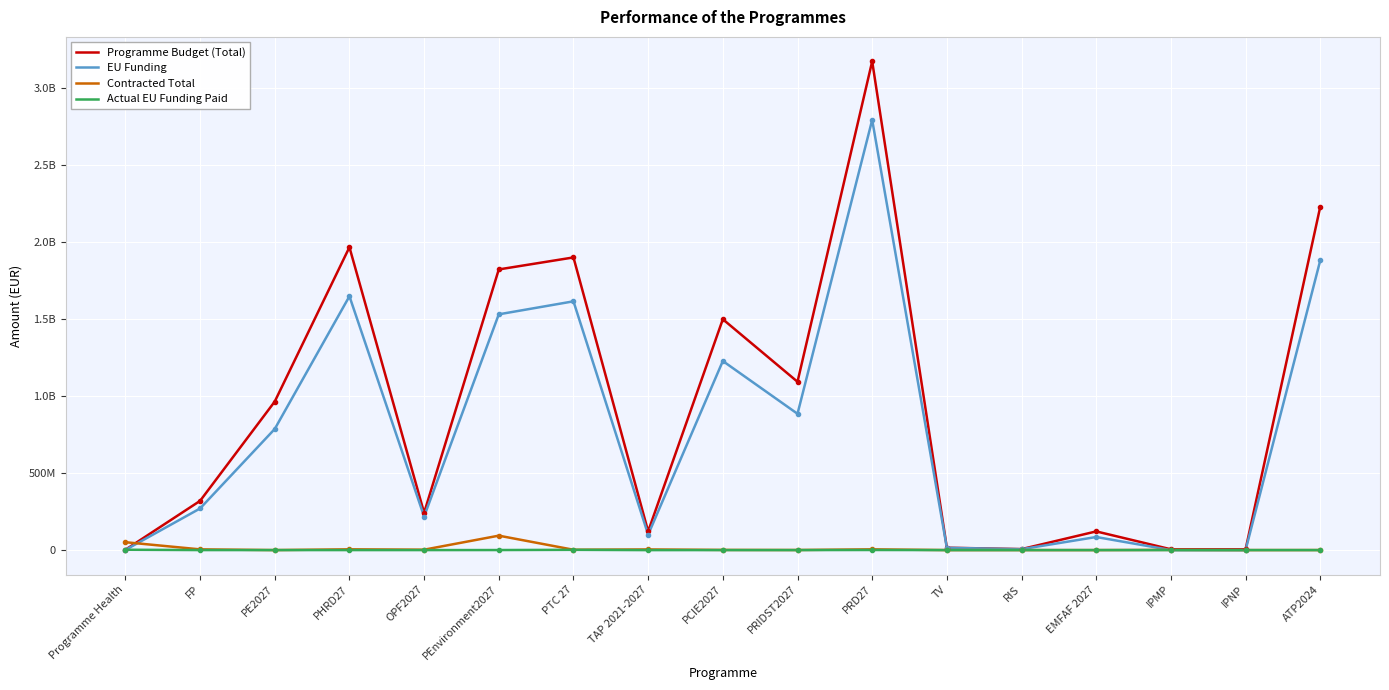

Is this an area chart (filled region under the line)?

No